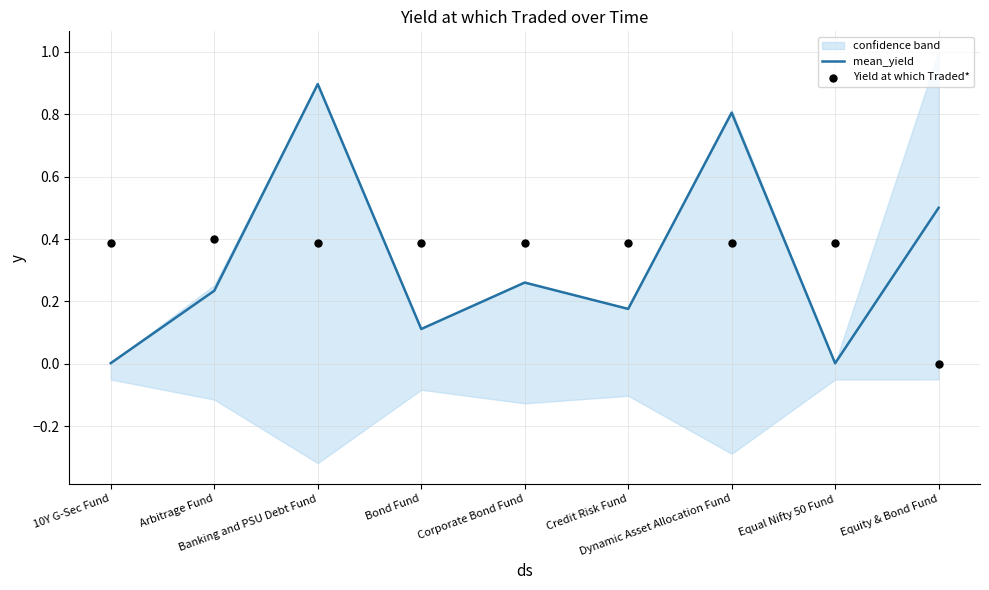

What are all the series names shown in the legend?

mean_yield, Yield at which Traded*